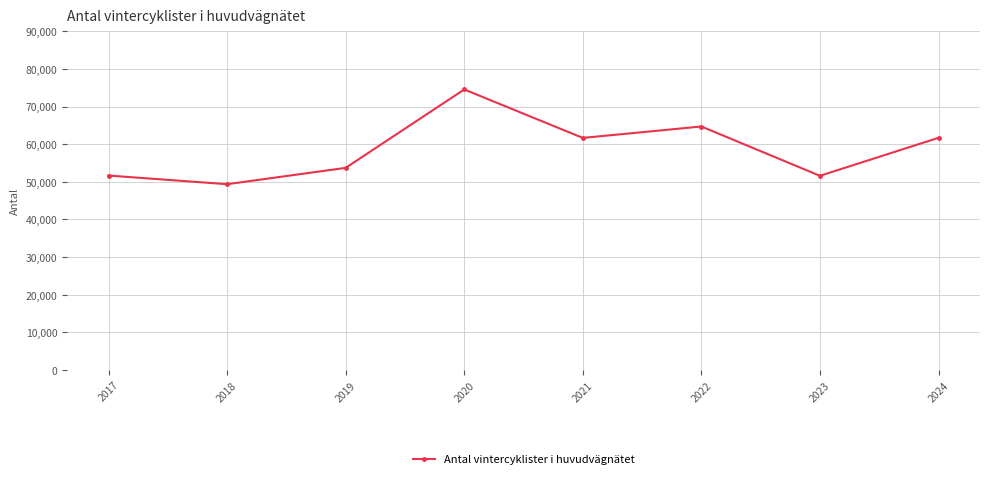

Where does the data first go above 61670?

2020